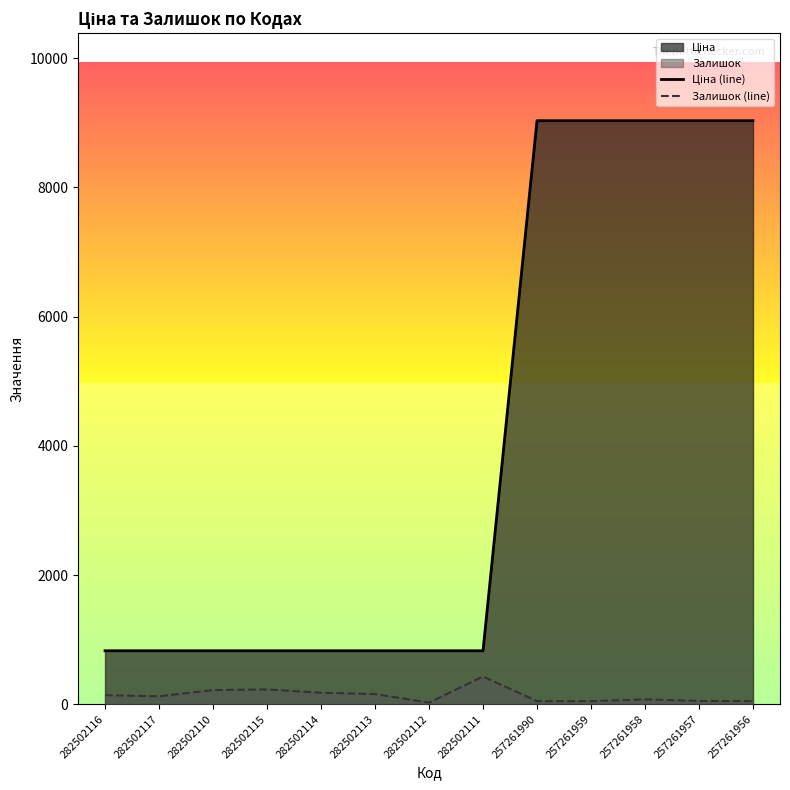

List the labels in order of Залишок (line) value, smallest first.

282502112, 257261959, 257261990, 257261956, 257261957, 257261958, 282502117, 282502116, 282502113, 282502114, 282502110, 282502115, 282502111